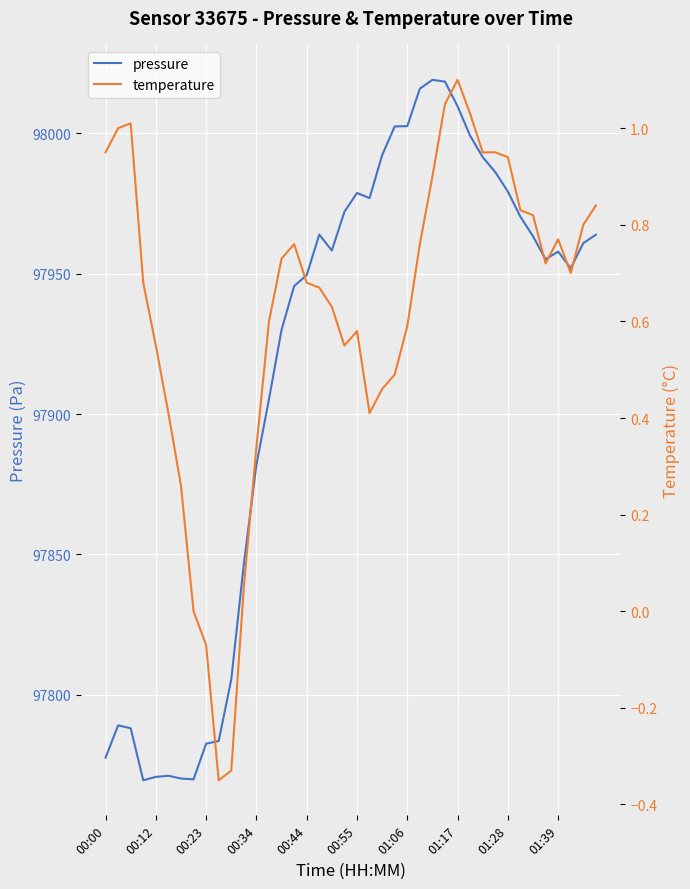

Where does the pressure series first go above 97958?

17